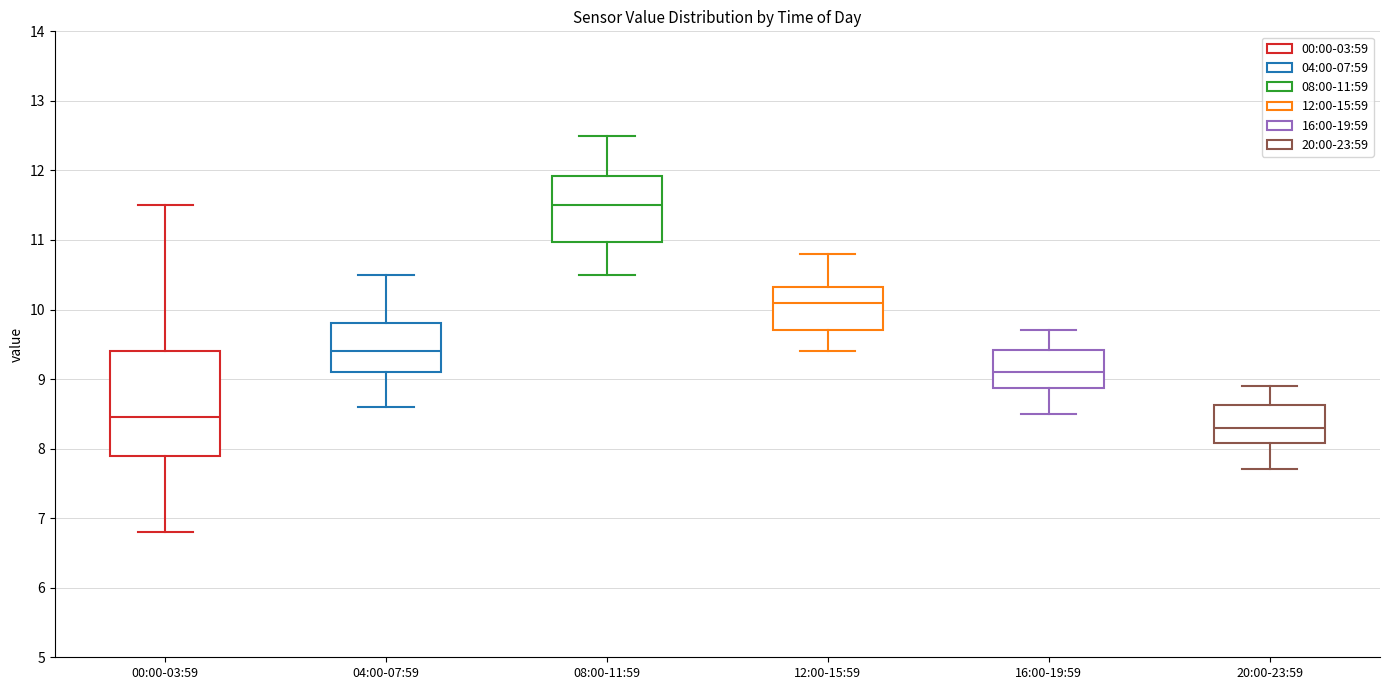

Reading left to right, read every box against the y-axis: the position of its median line, the range the box covers, and the ends of its whiskers. The values are not printed on the chart, so give them approximately, as read against the axis.

00:00-03:59: median 8.5, box 7.9 to 9.4, whiskers 6.8 to 11.5
04:00-07:59: median 9.4, box 9.1 to 9.8, whiskers 8.6 to 10.5
08:00-11:59: median 11.5, box 11.0 to 11.9, whiskers 10.5 to 12.5
12:00-15:59: median 10.1, box 9.7 to 10.3, whiskers 9.4 to 10.8
16:00-19:59: median 9.1, box 8.9 to 9.4, whiskers 8.5 to 9.7
20:00-23:59: median 8.3, box 8.1 to 8.6, whiskers 7.7 to 8.9